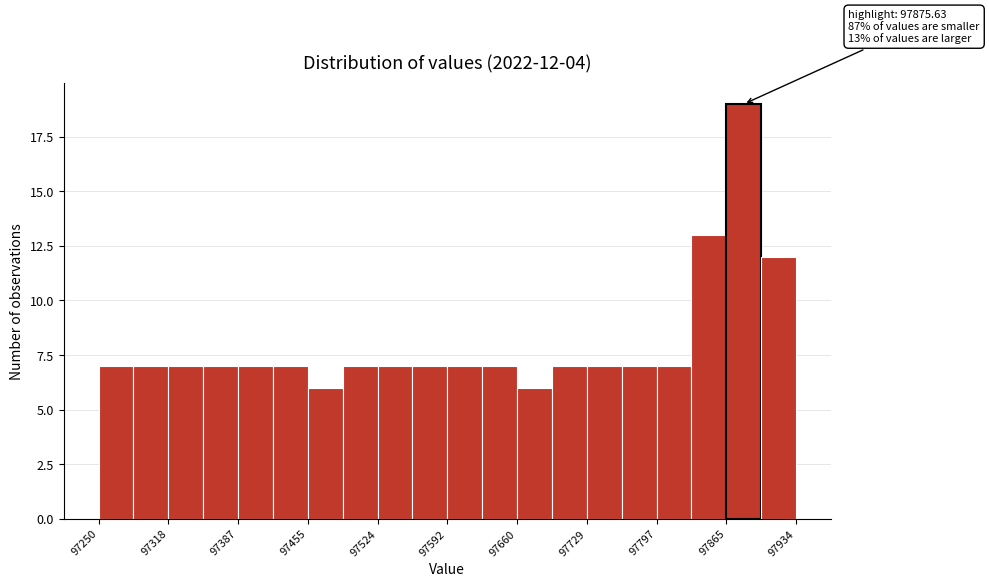

Around what value on the x-axis is the tallest bar? Give the approximate position of its centre, as read against the axis.

97880